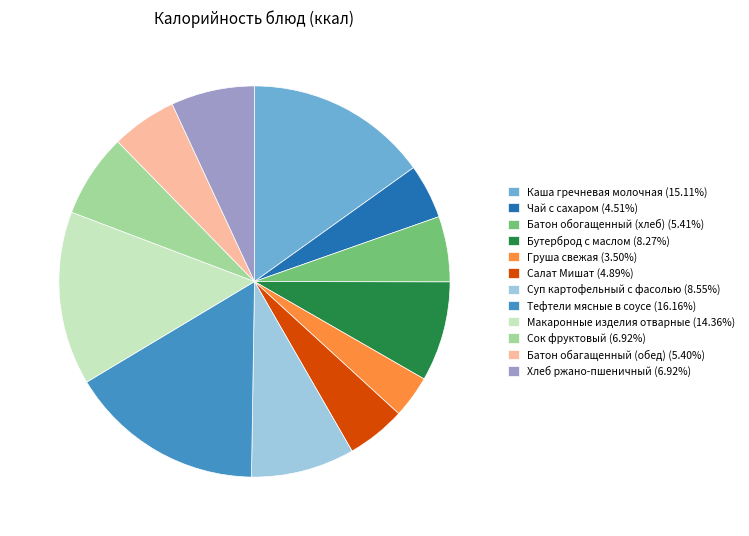

Is the sum of Груша свежая (3.50%) and Батон обагащенный (обед) (5.40%) greater than half?

No